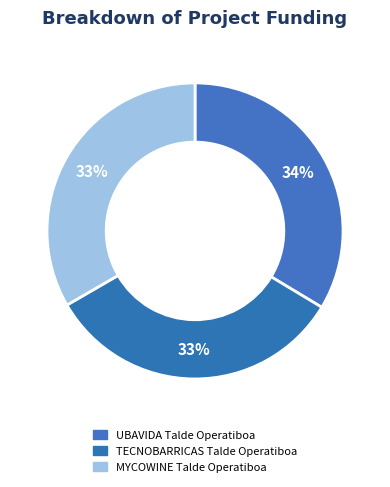

How many segments does this pie chart have?

3